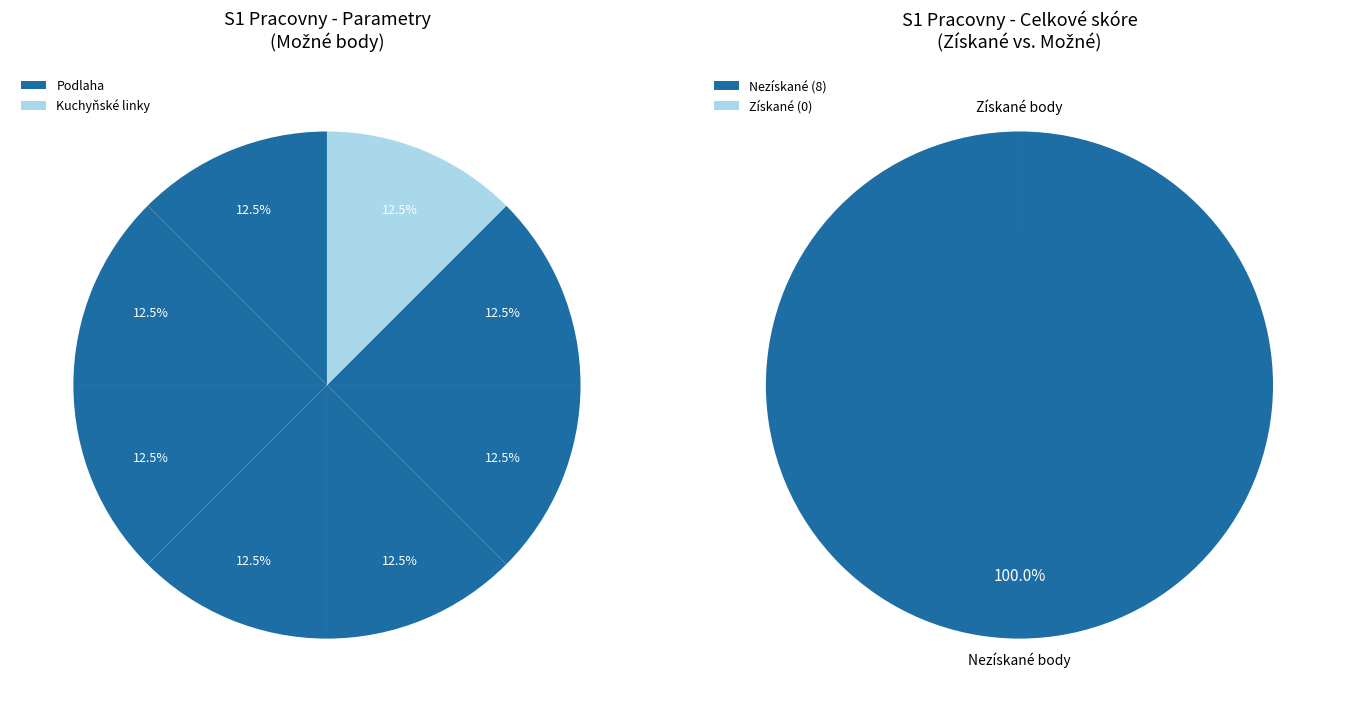

Does Kuchyňské linky vč. dřezu represent more than half of the total?

No